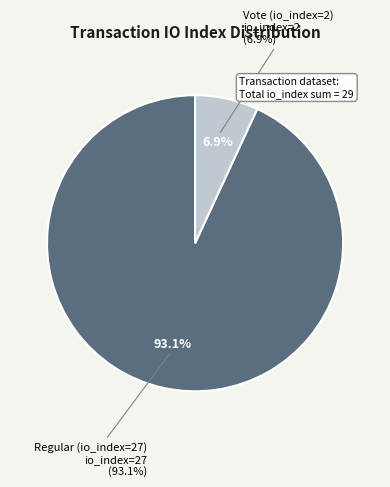

What percentage is the Regular (io_index=27) slice, to the nearest percent?

93%